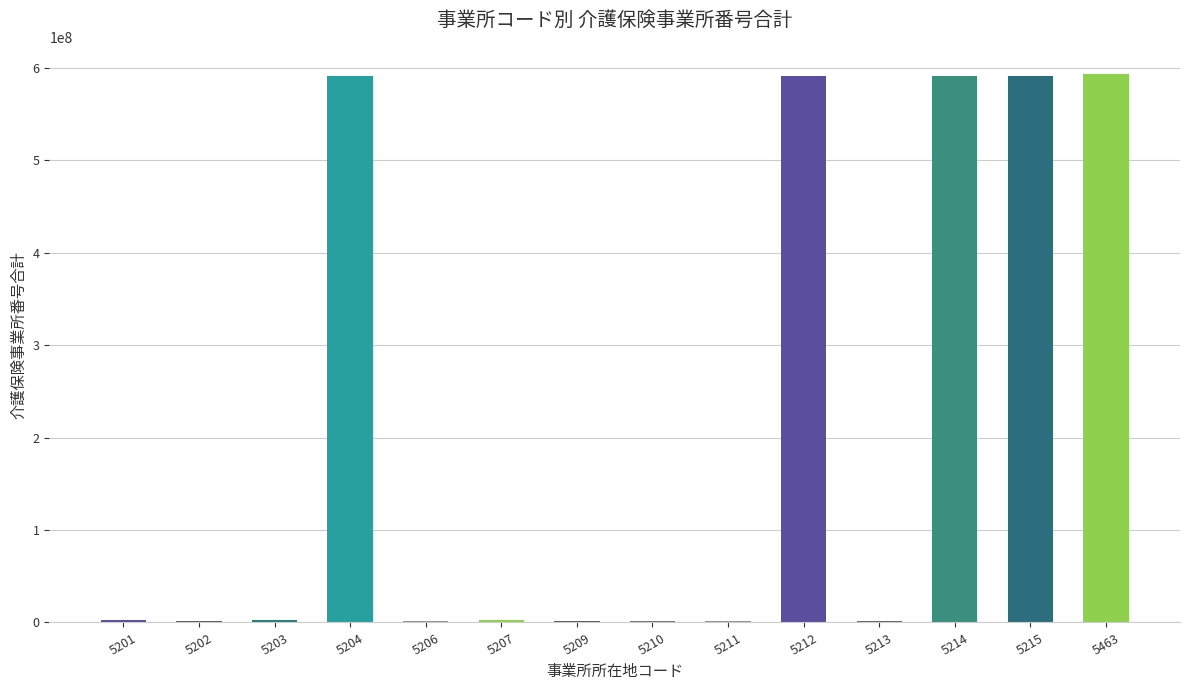

What is the sum of all values?

2973635582